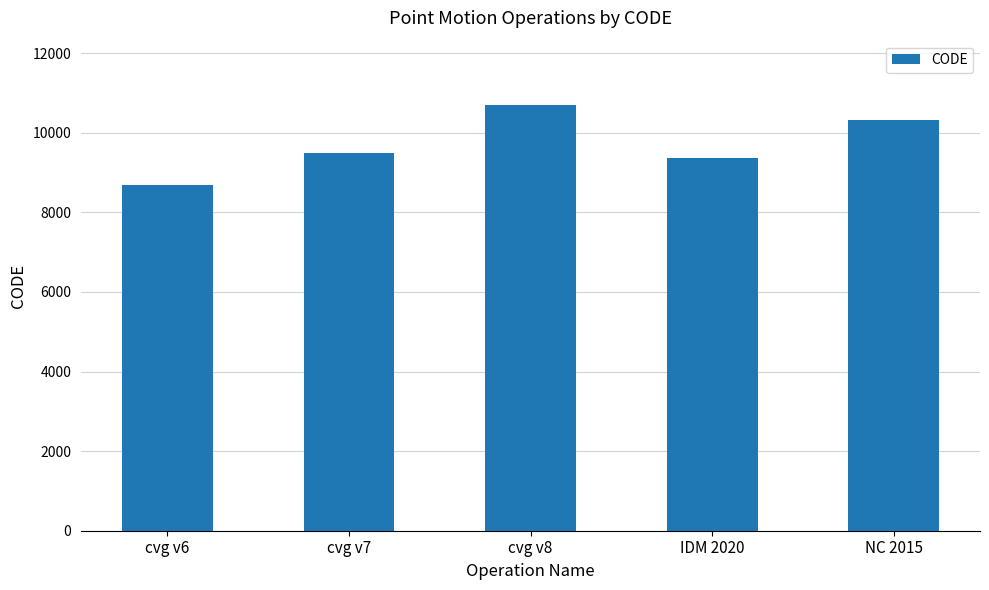

What is the label of the 2nd bar from the right?

IDM 2020